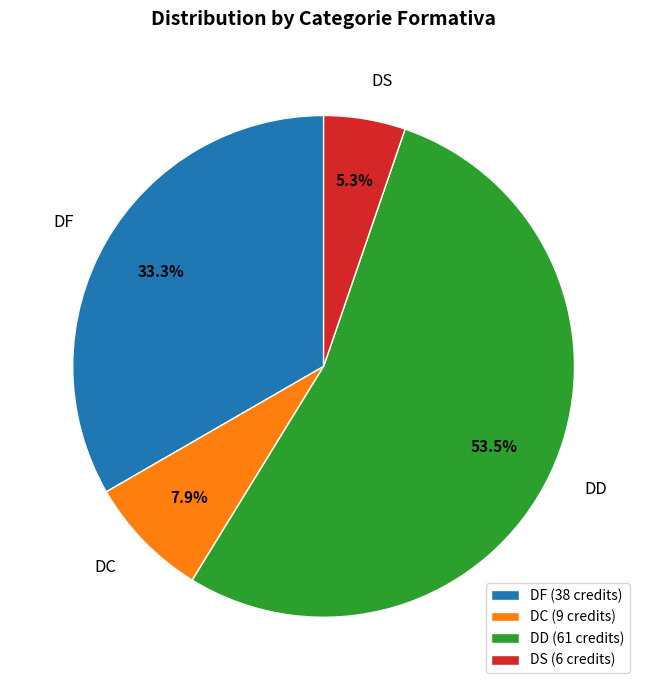

Approximately how many times larger is the value at DC compared to DD?

0.1